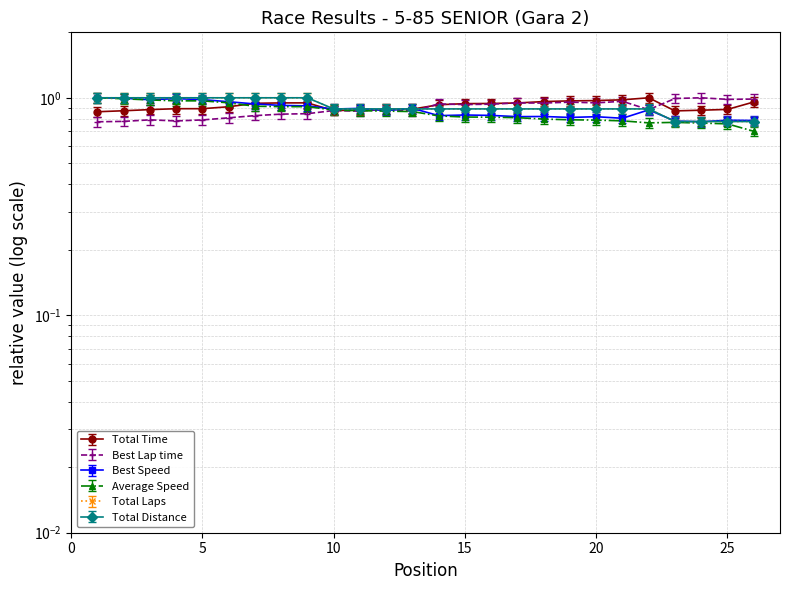

True or false: Total Distance has more than 1 points higher than both neighbors.

False